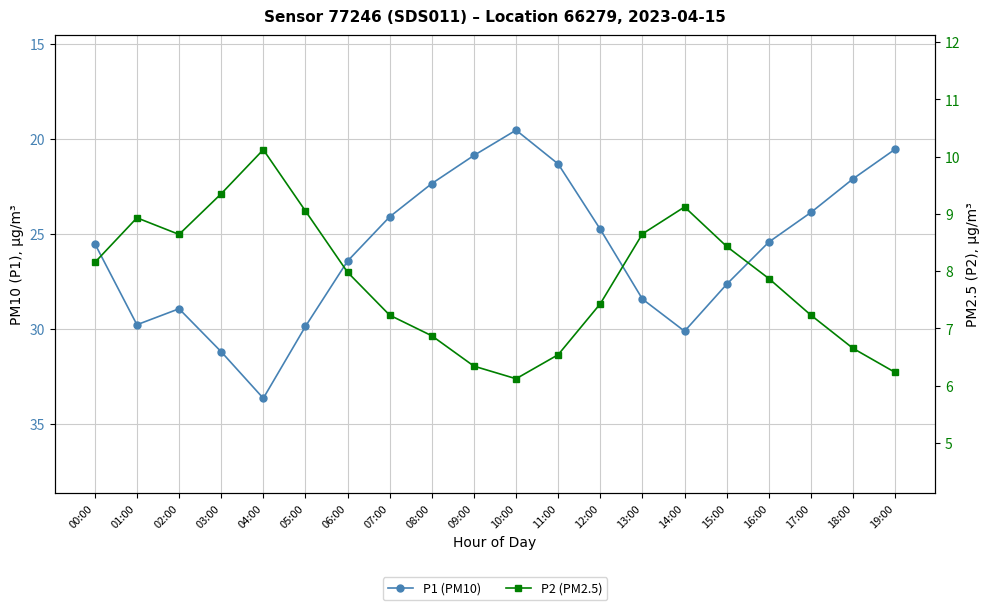

List the series in order of their overall mean, highest first.

P1 (PM10), P2 (PM2.5)